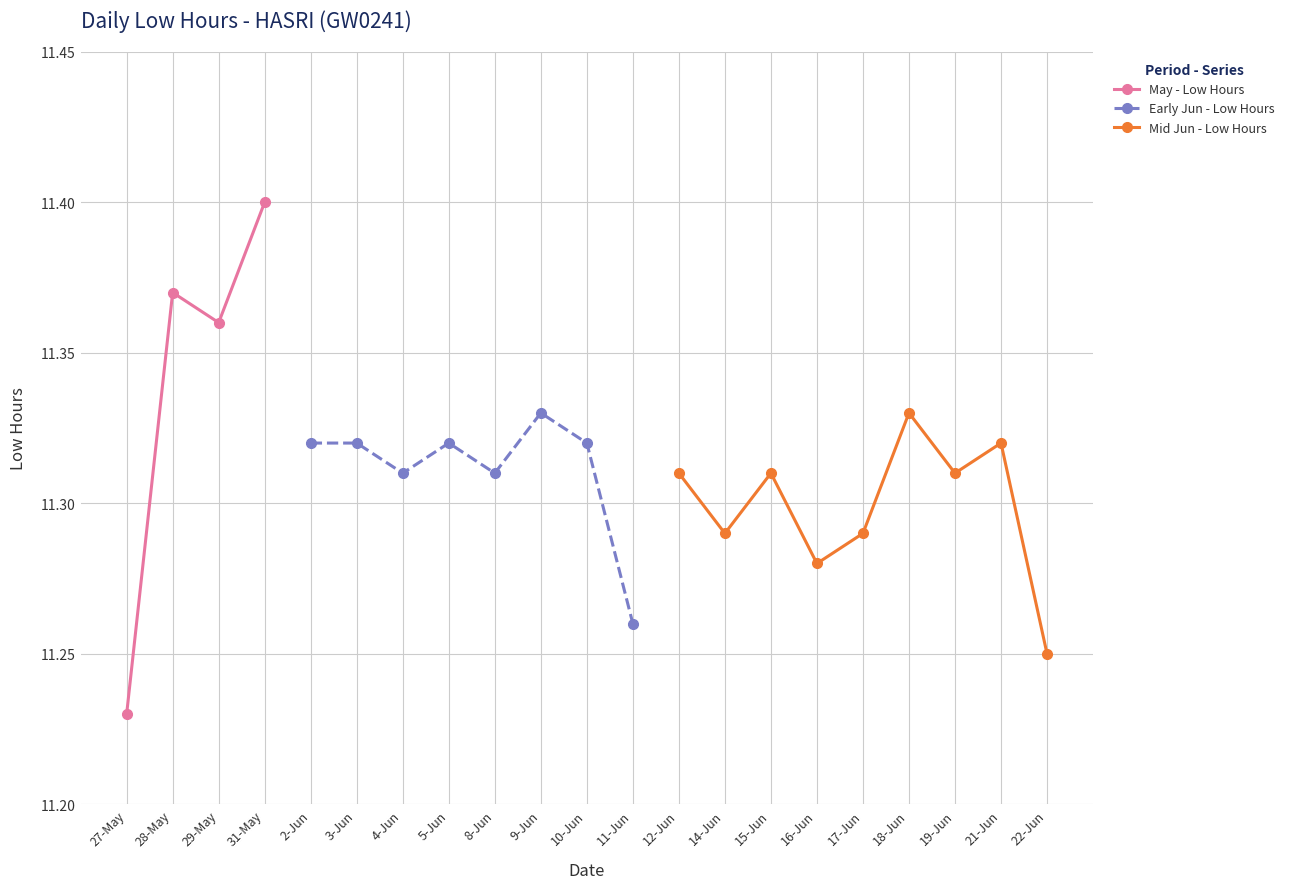

At which label is May - Low Hours closest to 11?

27-May